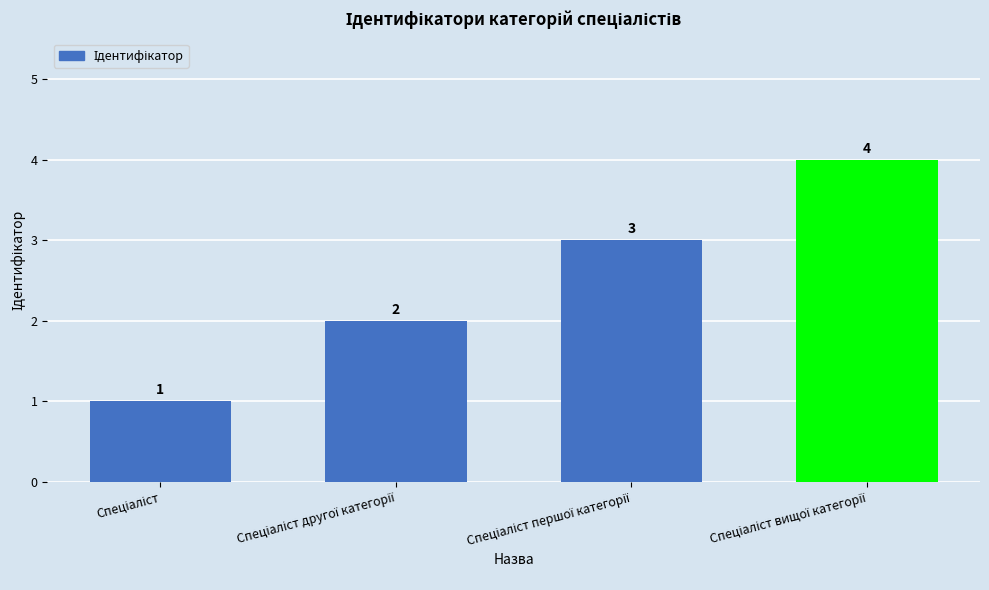

What is the sum of all values?

10